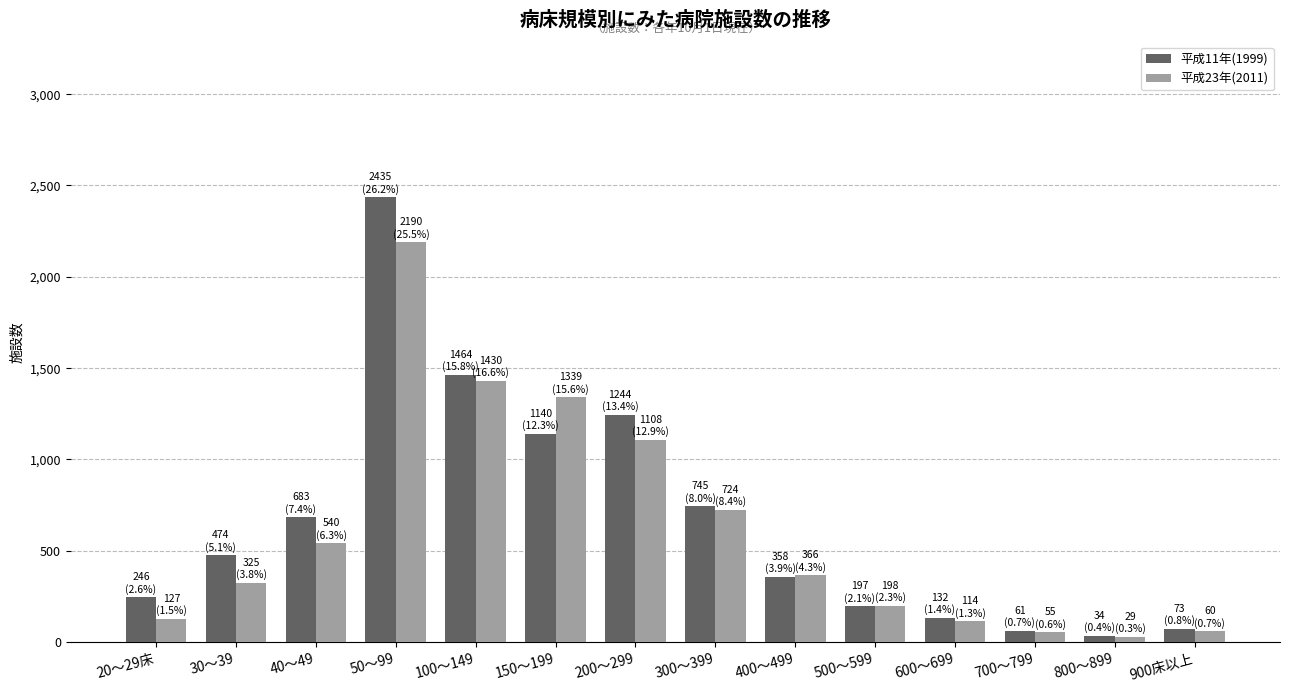

How many distinct data groups are displayed?

2